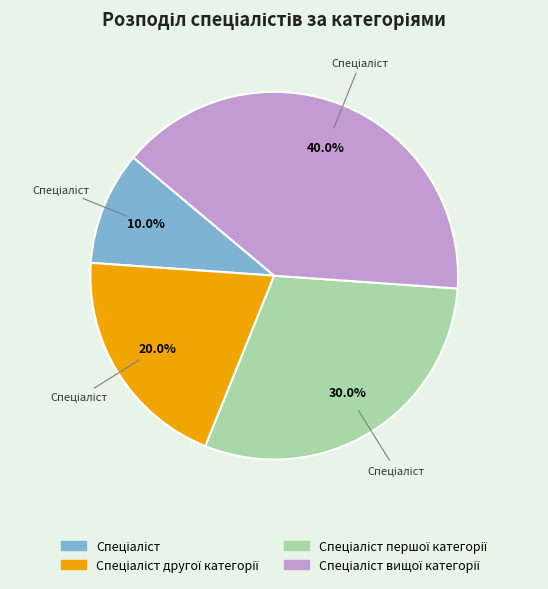

Does any single category account for the majority?

No